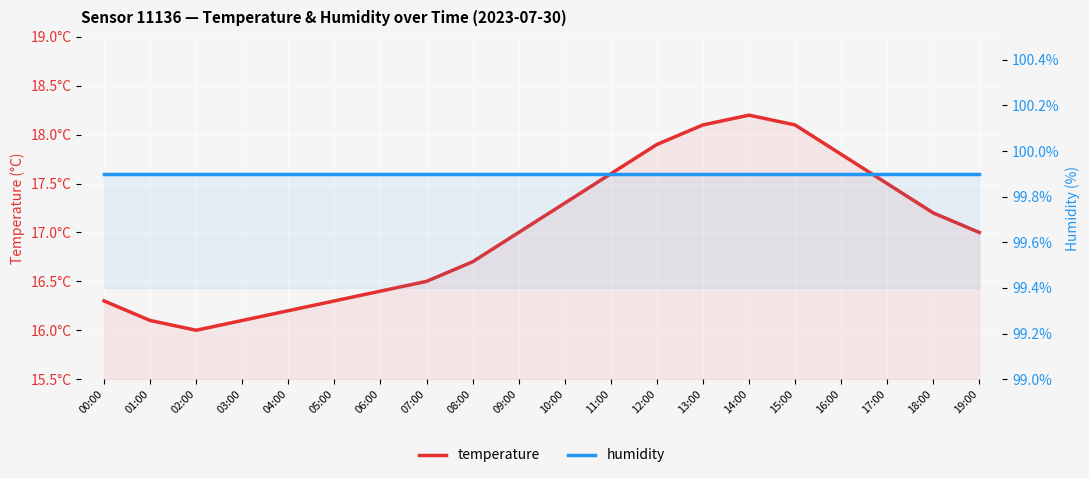

How many distinct data groups are displayed?

2